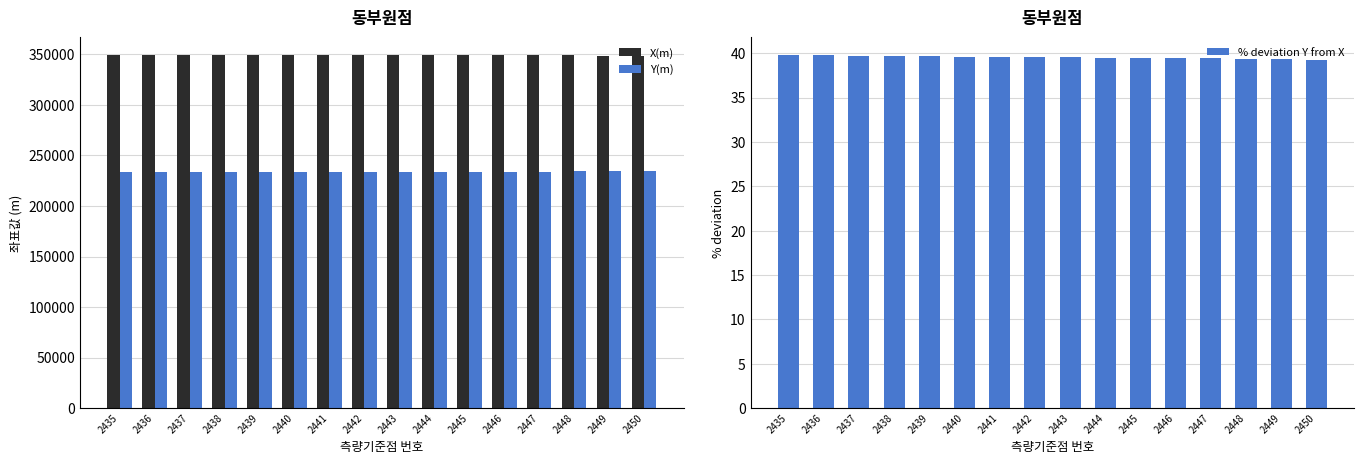

List the labels in order of Y(m) value, smallest first.

2435, 2438, 2436, 2437, 2439, 2440, 2441, 2442, 2443, 2444, 2445, 2446, 2447, 2448, 2449, 2450